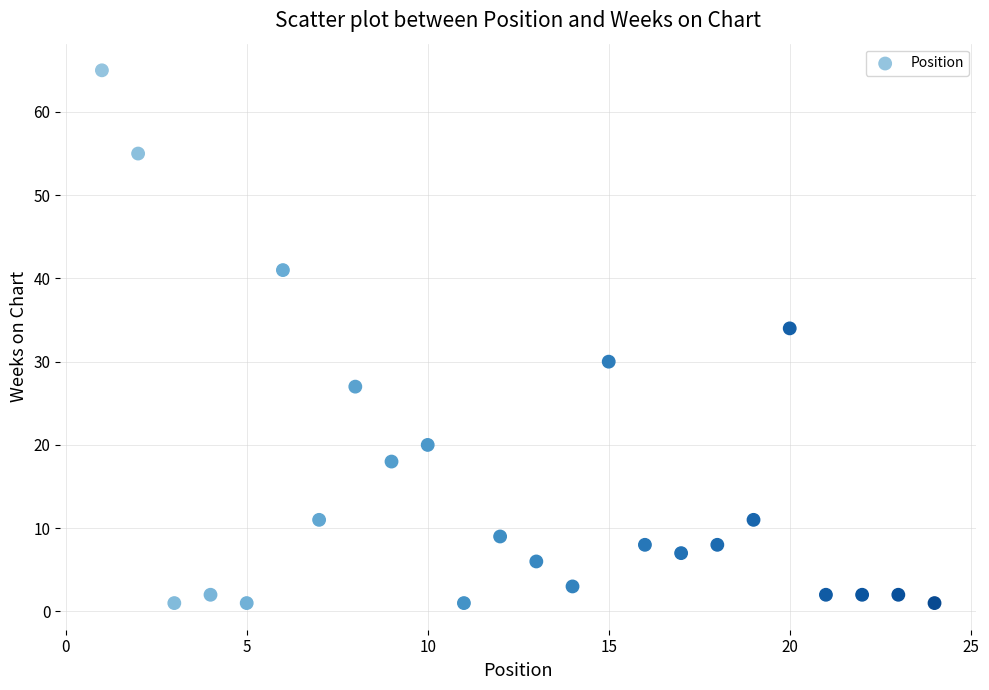

What is the range of X values (max minus min)?

23